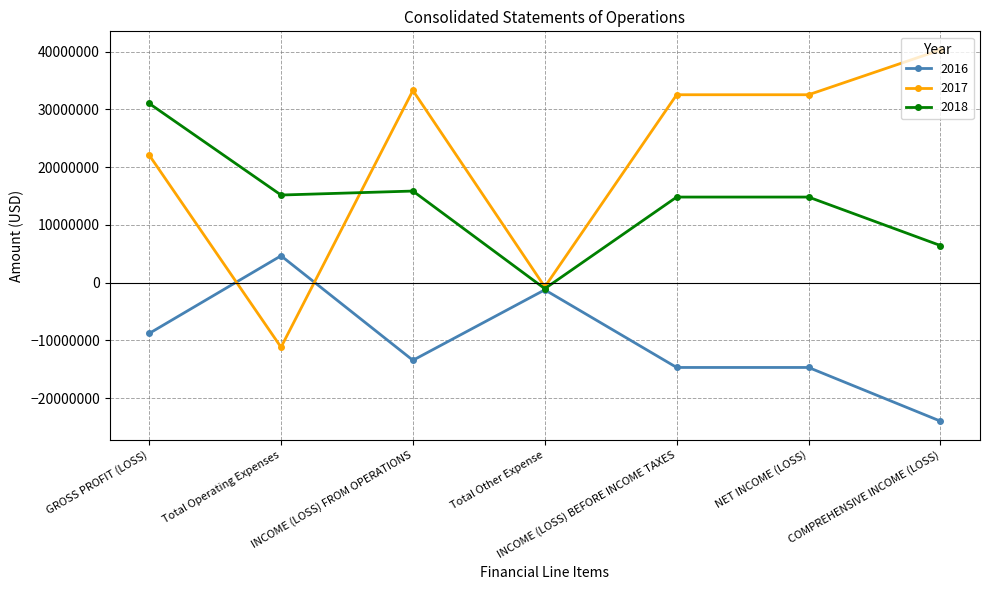

How many positive values does the 2017 series have?

5